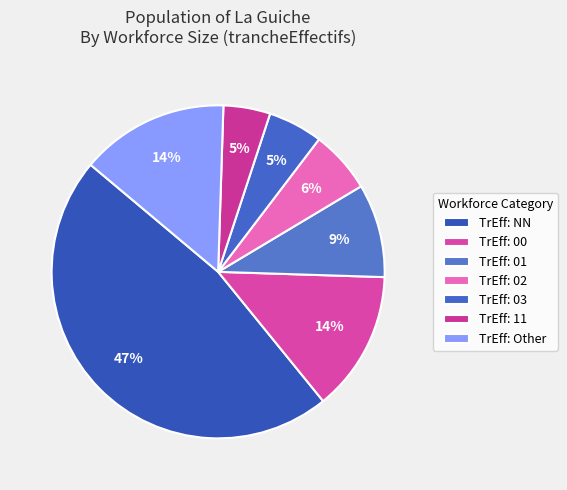

How many slices are in this pie chart?

7